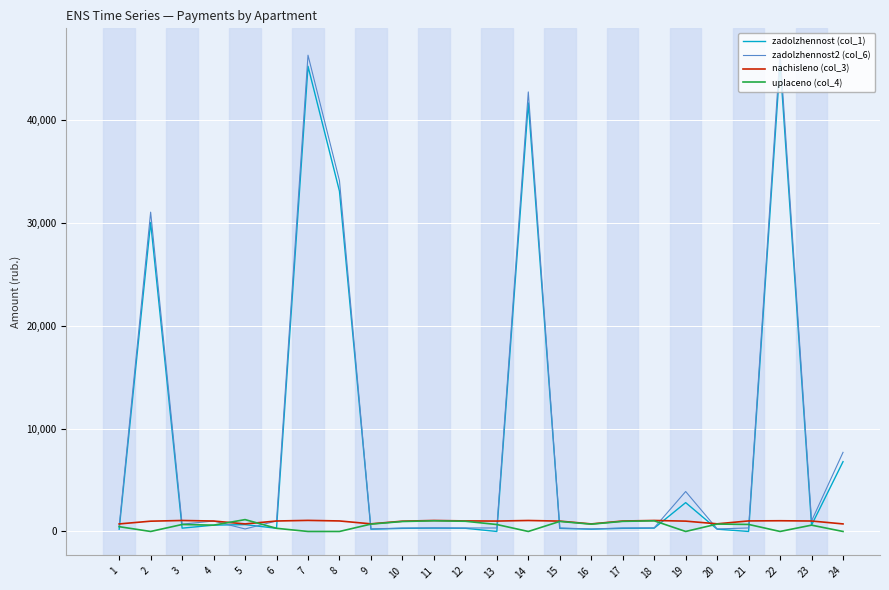

Is the value of zadolzhennost2 (col_6) at 7 greater than the value of uplaceno (col_4) at 22?

Yes